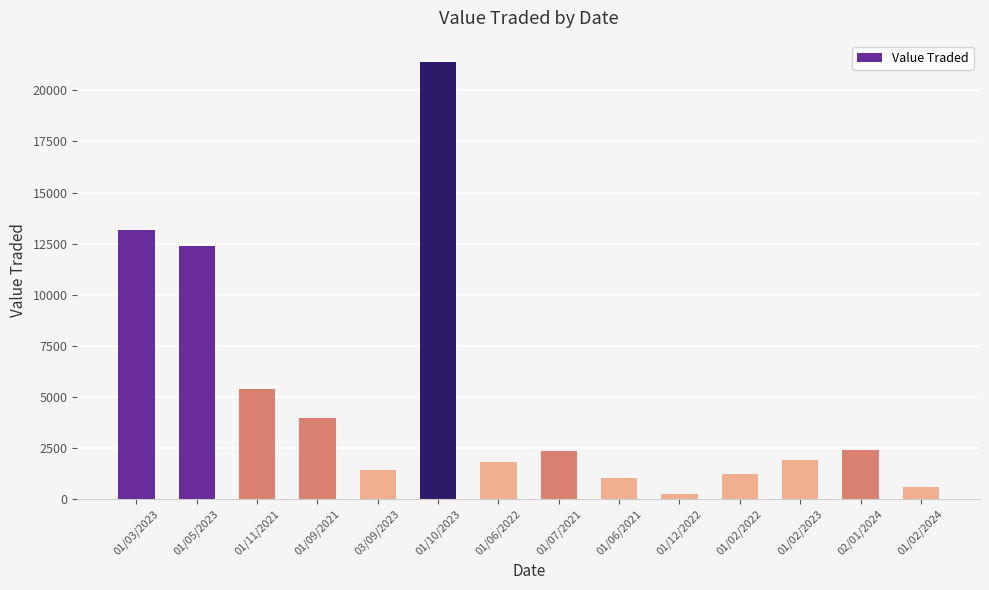

The value at 01/07/2021 is 3669. True or false?

False